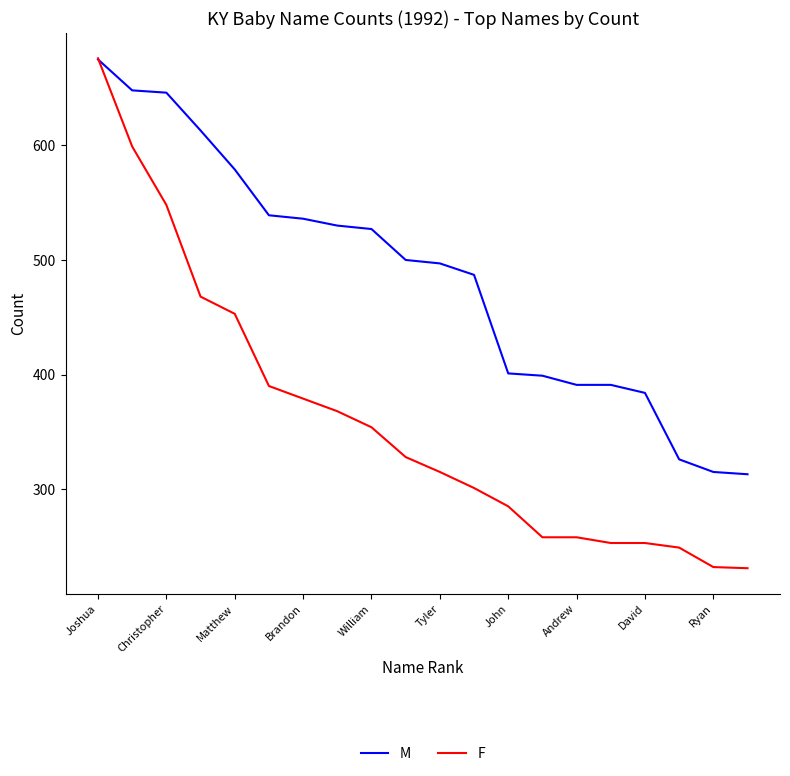

What is the maximum value shown in the chart?

676